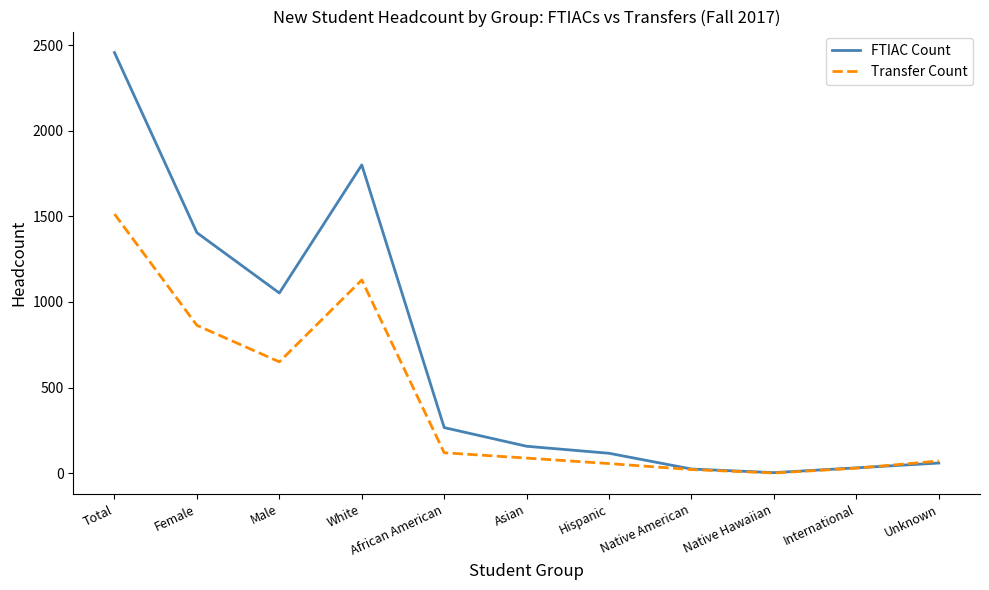

What is the sum of the Transfer Count values at Asian and International?

117